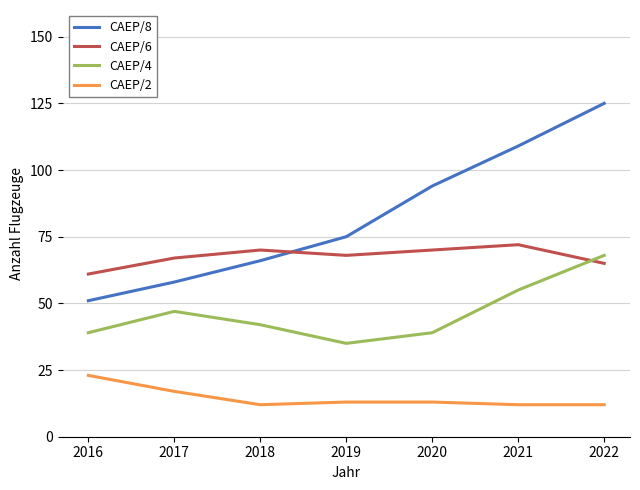

What is the minimum value for CAEP/2?

12